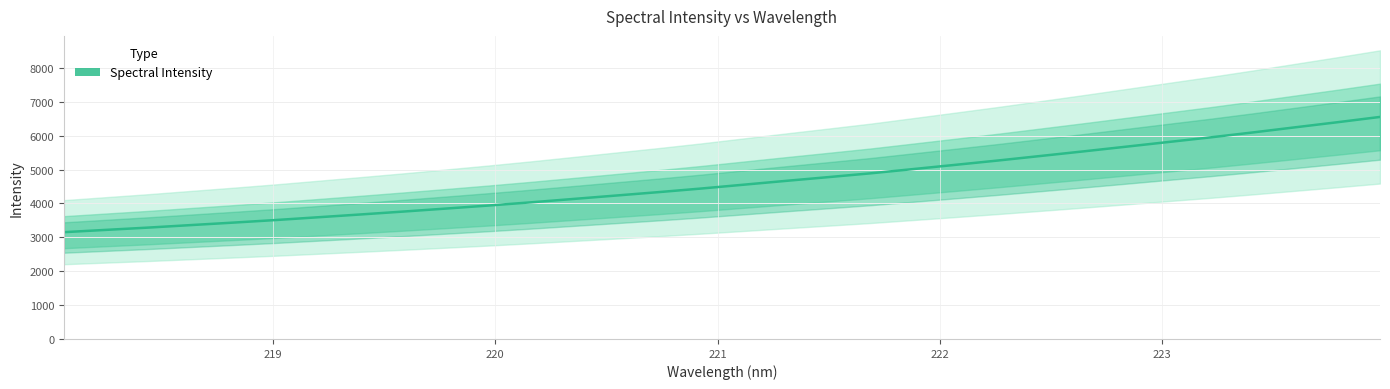

True or false: the data has more than 2 interior local peaks.

False